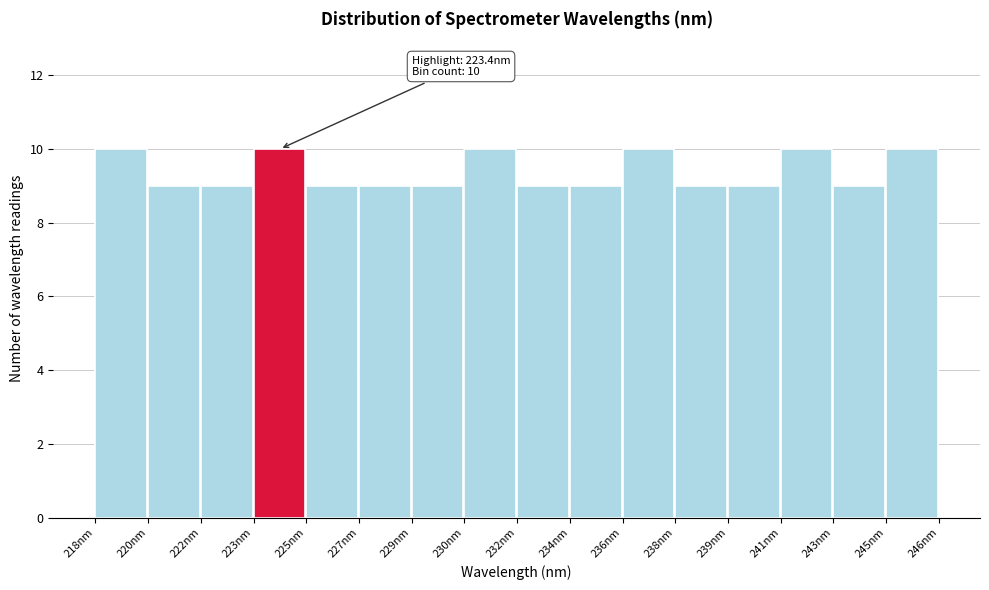

Reading right to left, list all the values displayed in this chart.

245nm=10	243nm=9	241nm=10	239nm=9	238nm=9	236nm=10	234nm=9	232nm=9	230nm=10	229nm=9	227nm=9	225nm=9	223nm=10	222nm=9	220nm=9	218nm=10